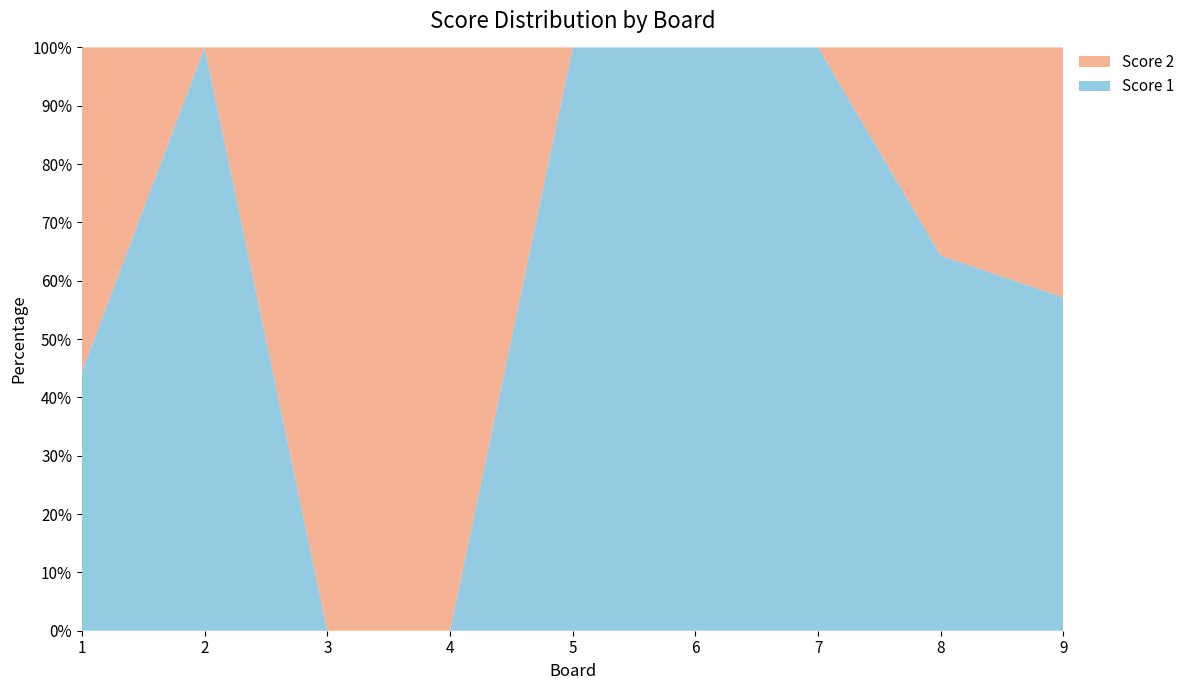

Reading left to right, list all the values displayed in this chart.

Score 1: 8	25	0	0	17	20	14	9	4
Score 2: 10	0	25	25	0	0	0	5	3